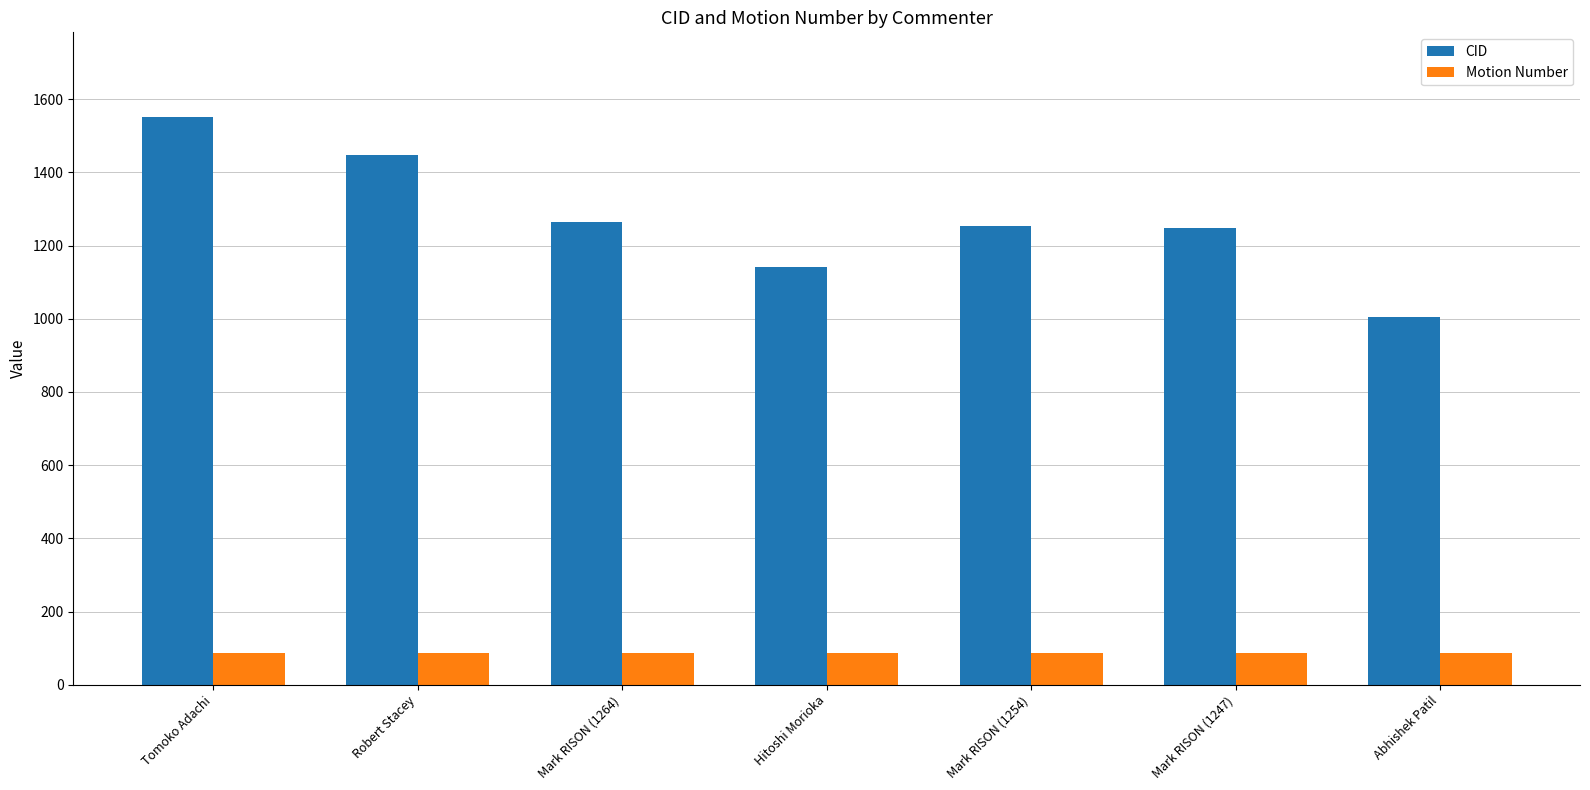

What is the sum of the CID values at Robert Stacey and Mark RISON (1254)?

2700